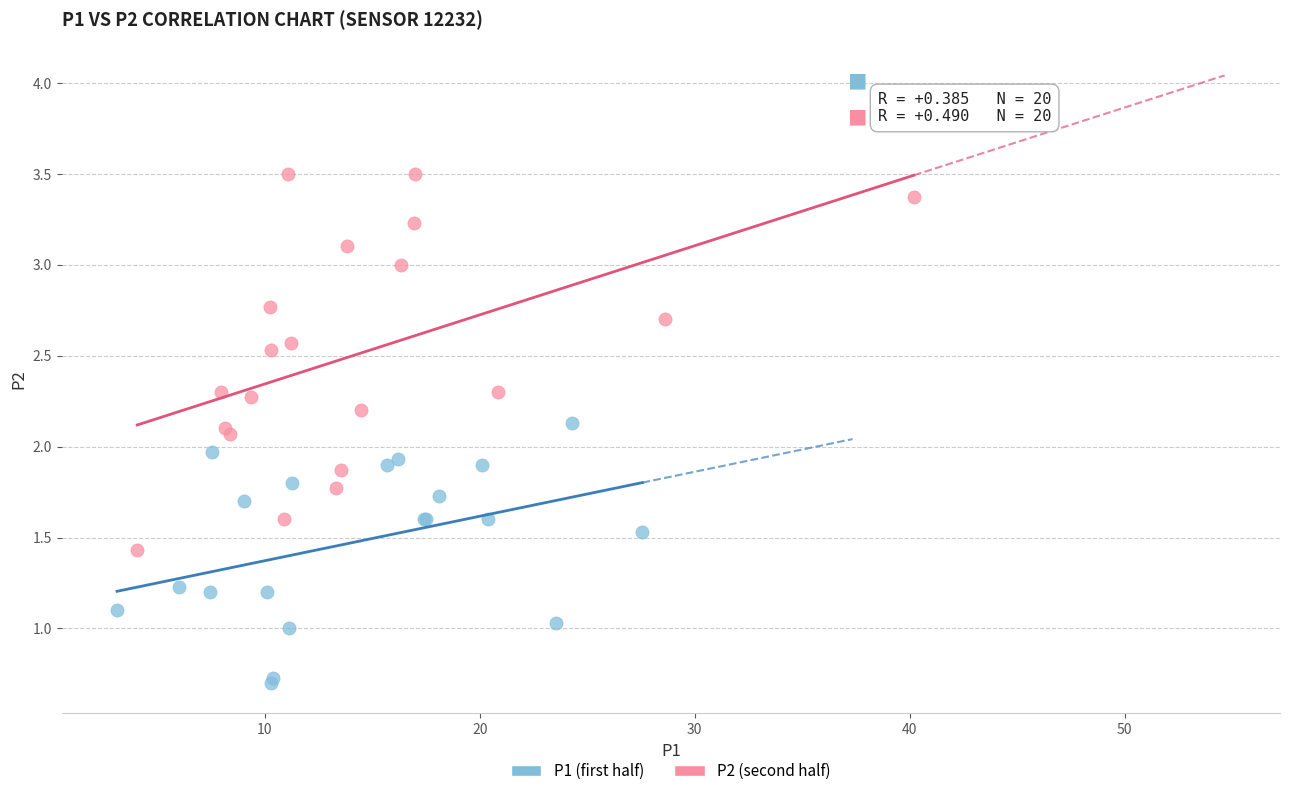

Which series contains the highest Y value?

P2 (second half)